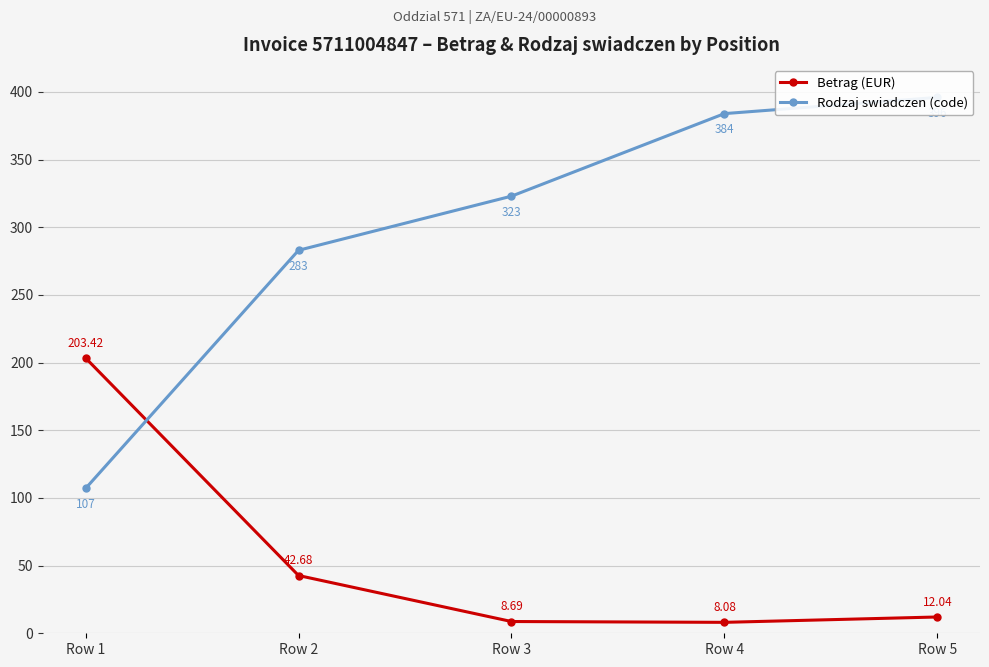

List the series in order of their overall mean, lowest first.

Betrag (EUR), Rodzaj swiadczen (code)